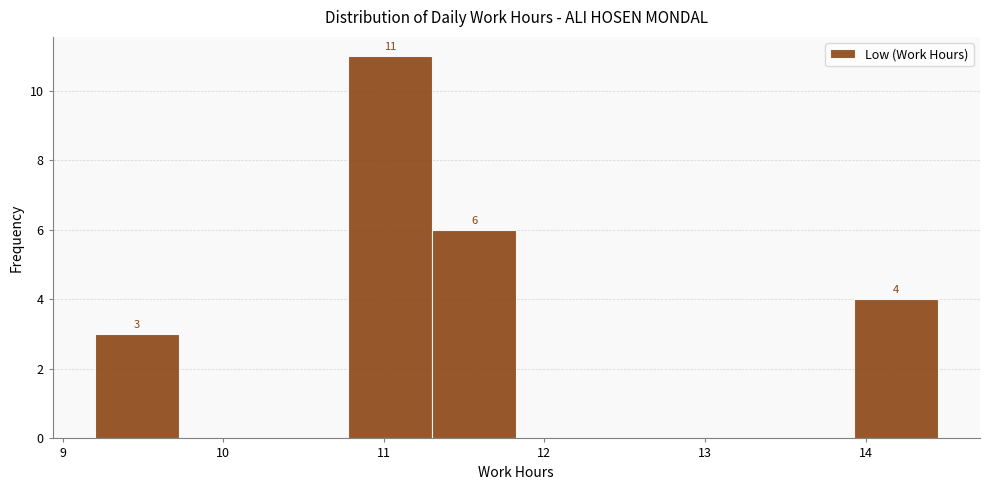

Which range on the x-axis has the tallest bar?

10.8 to 11.3